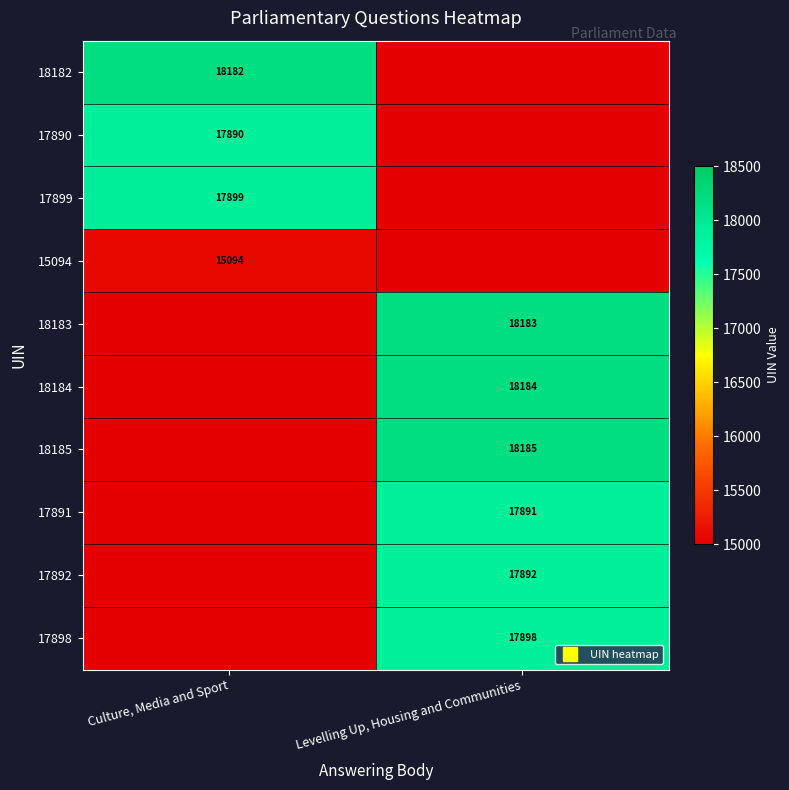

What is the sum of all 18184 values?

18184